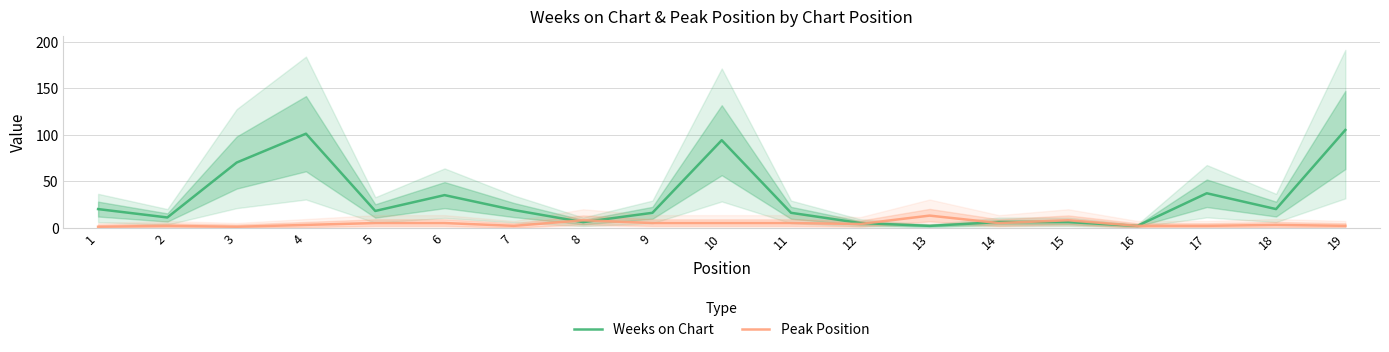

At which label does Weeks on Chart first exceed 18?

1